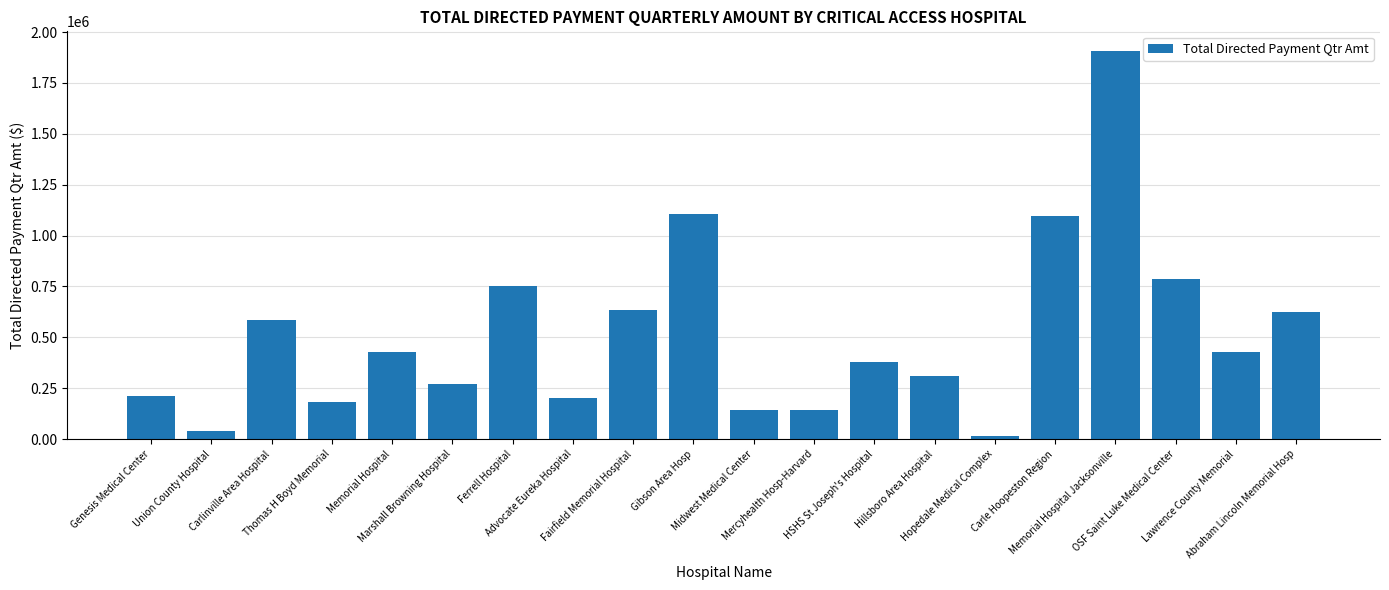

What is the difference between the second highest and second lowest values?

1062692.9